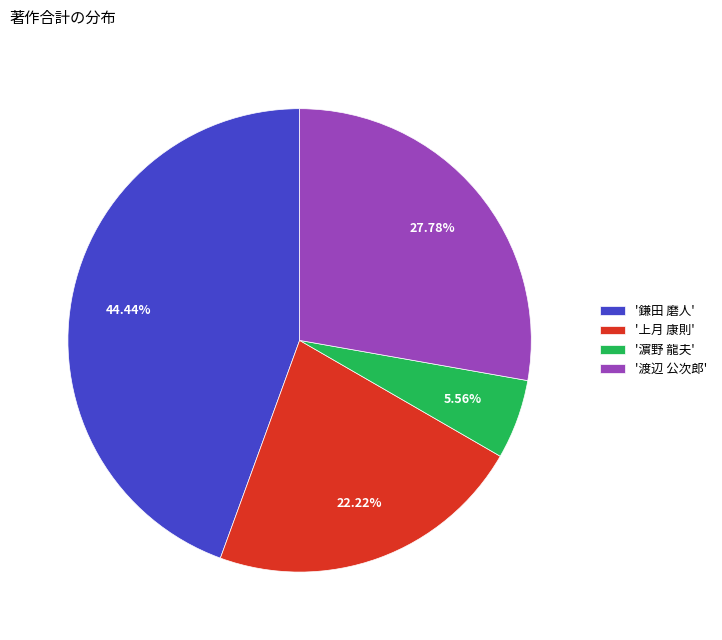

Which slice is the smallest?

'濵野 龍夫'